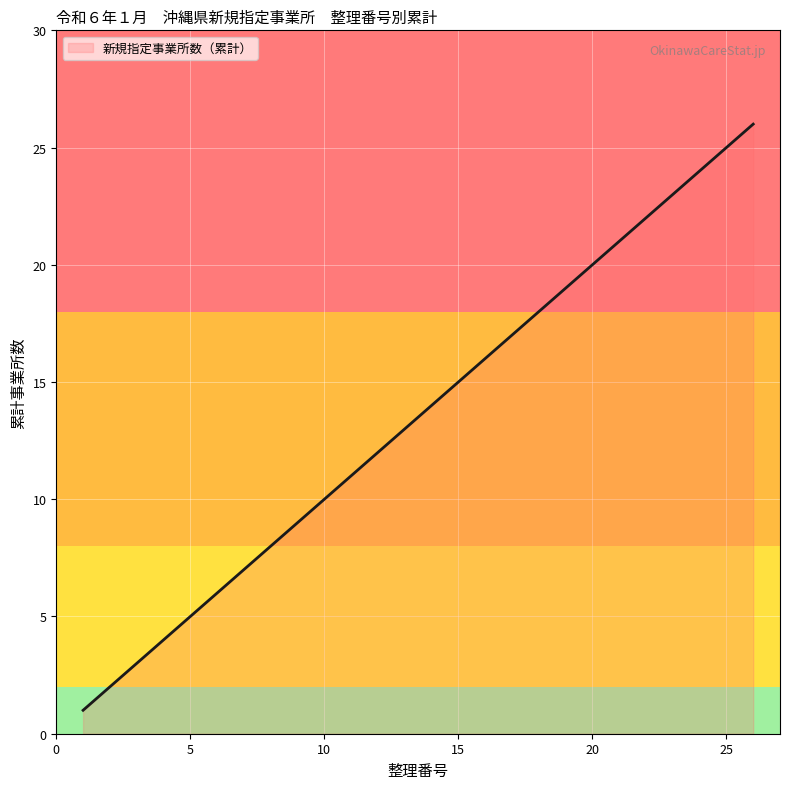

What is the maximum value shown in the chart?

26